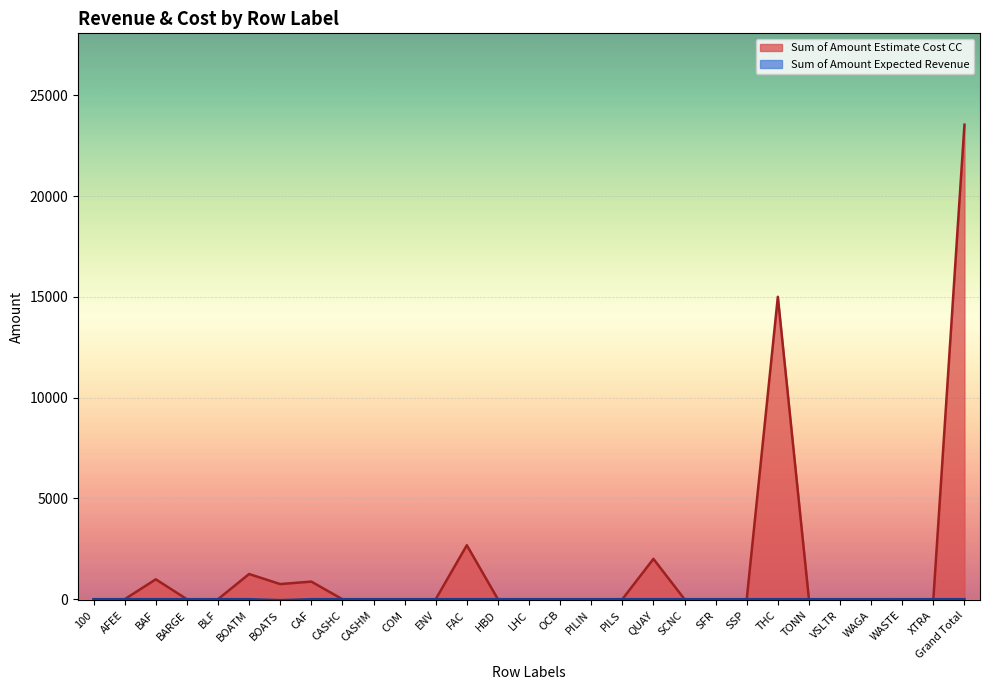

Reading right to left, list all the values displayed in this chart.

Sum of Amount Estimate Cost CC: Grand Total=23539	XTRA=0	WASTE=0	WAGA=0	VSLTR=0	TONN=0	THC=15000	SSP=0	SFR=0	SCNC=0	QUAY=2000	PILS=0	PILIN=0	OCB=0	LHC=0	HBD=0	FAC=2678	ENV=0	COM=0	CASHM=0	CASHC=0	CAF=874	BOATS=750	BOATM=1250	BLF=0	BARGE=0	BAF=987	AFEE=0	100=0
Sum of Amount Expected Revenue: Grand Total=1	XTRA=0	WASTE=0	WAGA=0	VSLTR=0	TONN=0	THC=1	SSP=0	SFR=0	SCNC=0	QUAY=0	PILS=0	PILIN=0	OCB=0	LHC=0	HBD=0	FAC=0	ENV=0	COM=0	CASHM=0	CASHC=0	CAF=0	BOATS=-45	BOATM=0	BLF=0	BARGE=0	BAF=0	AFEE=0	100=0